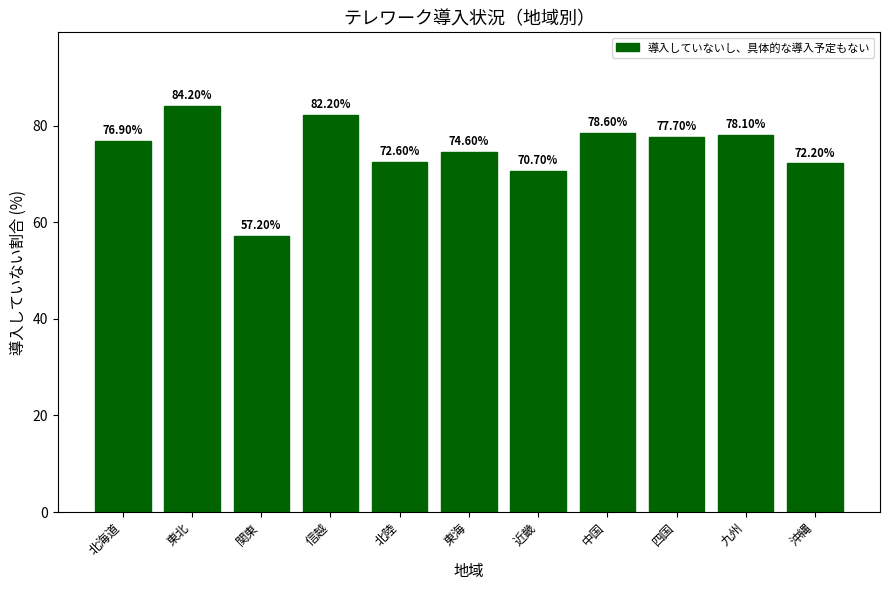

What is the value of the 9th bar from the left?

77.7